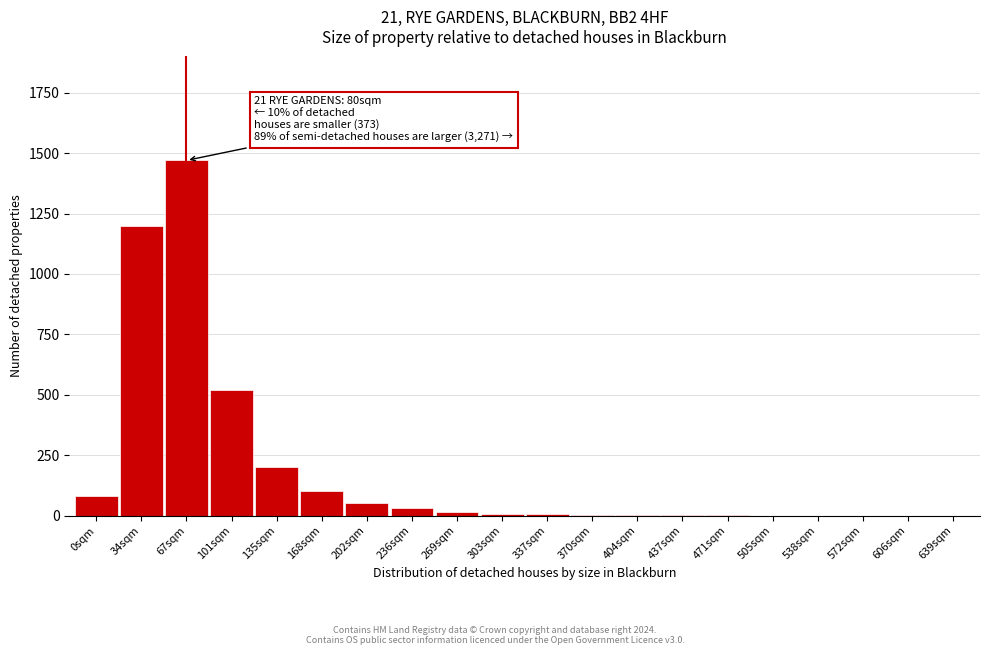

What is the maximum value shown in the chart?

1470